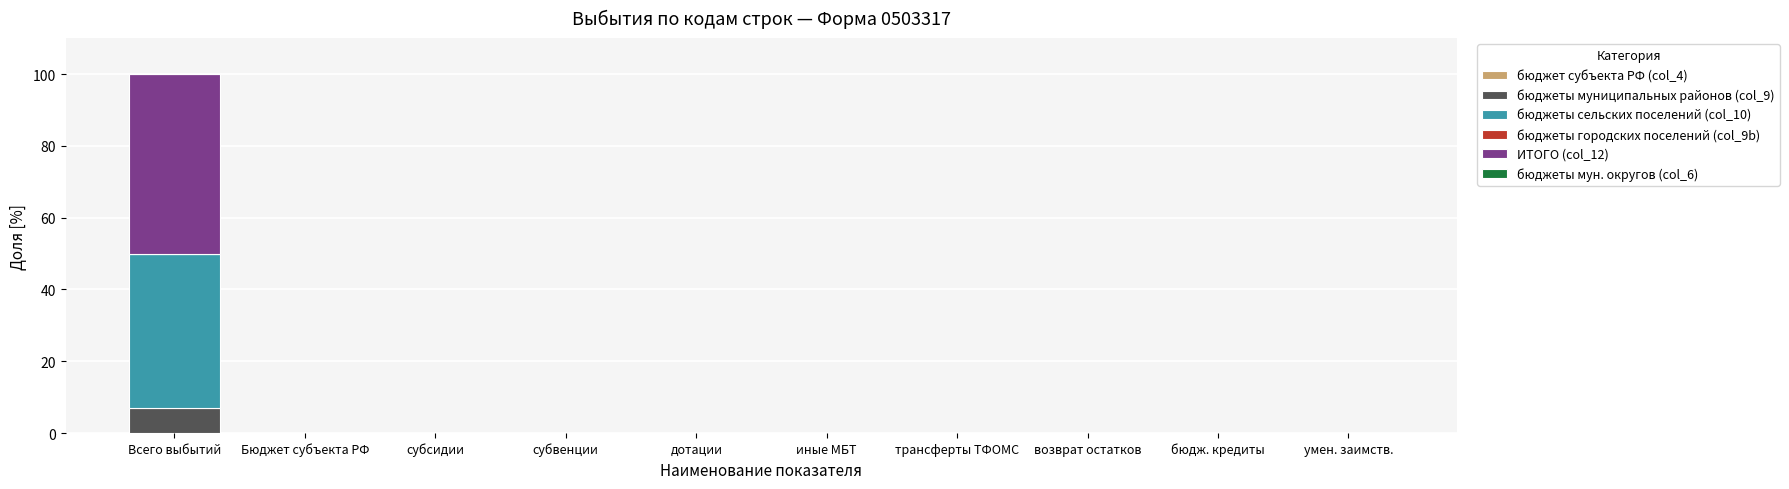

The value of бюджеты муниципальных районов (col_9) at бюдж. кредиты is 0.0. True or false?

True